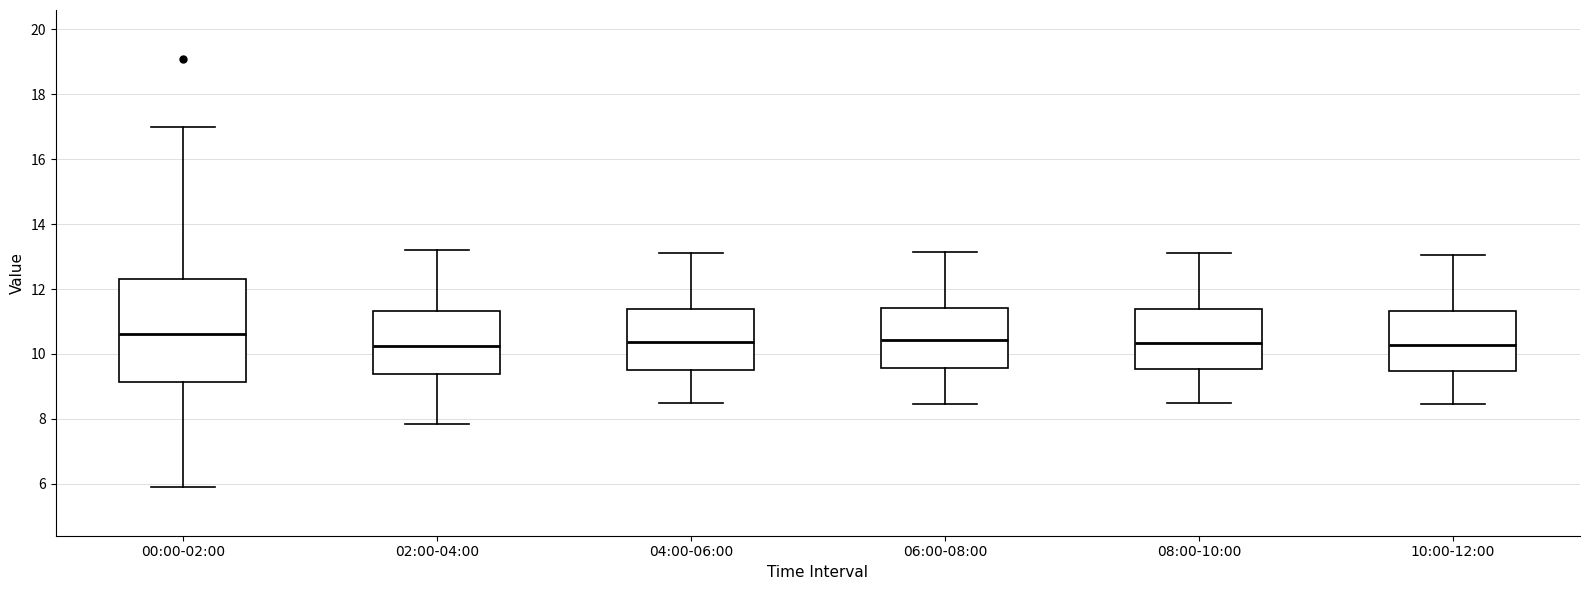

Reading left to right, read every box against the y-axis: the position of its median line, the range the box covers, and the ends of its whiskers. The values are not printed on the chart, so give them approximately, as read against the axis.

00:00-02:00: median 10.6, box 9.2 to 12.4, whiskers 6.0 to 17.0
02:00-04:00: median 10.2, box 9.4 to 11.4, whiskers 7.8 to 13.2
04:00-06:00: median 10.4, box 9.6 to 11.4, whiskers 8.6 to 13.2
06:00-08:00: median 10.4, box 9.6 to 11.4, whiskers 8.4 to 13.2
08:00-10:00: median 10.4, box 9.6 to 11.4, whiskers 8.6 to 13.2
10:00-12:00: median 10.2, box 9.4 to 11.4, whiskers 8.4 to 13.0